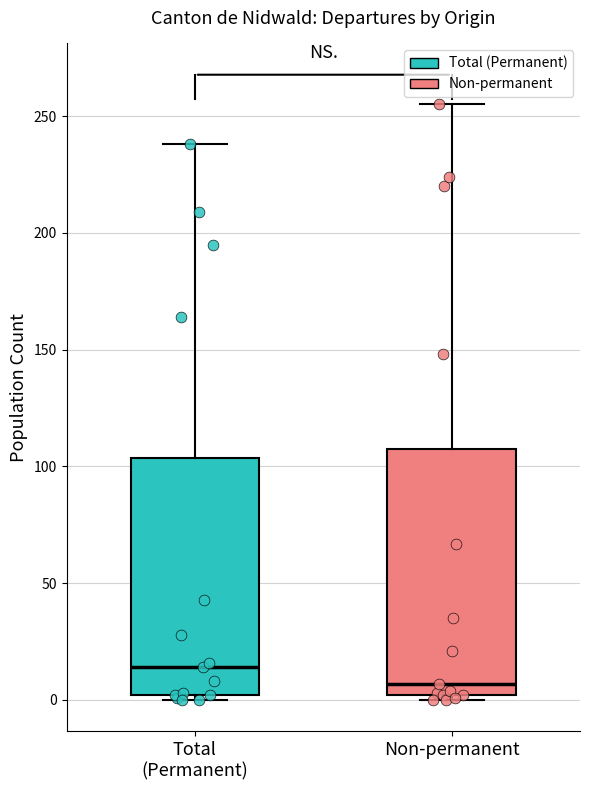

Which box's median line is the lowest?

Non-permanent